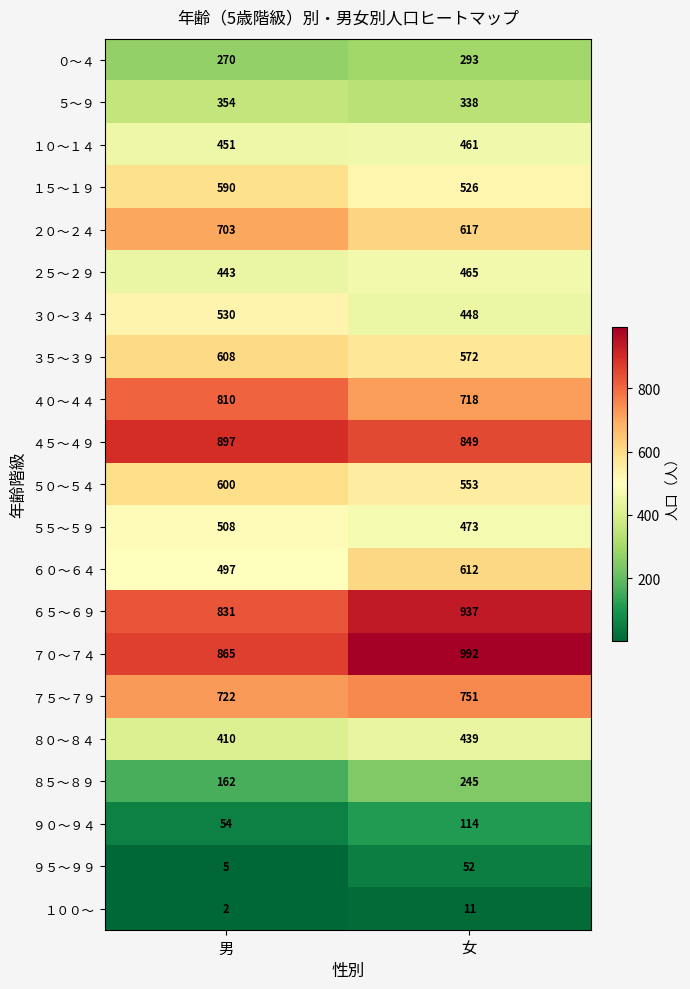

What is the total value across all series at 女?

10466